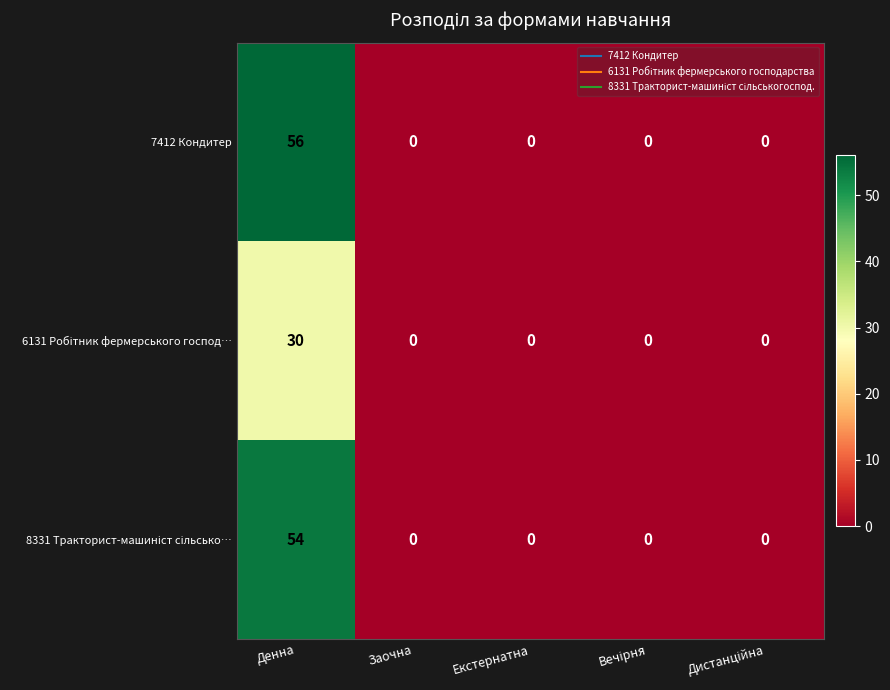

Which series has the widest spread of values?

7412 Кондитер